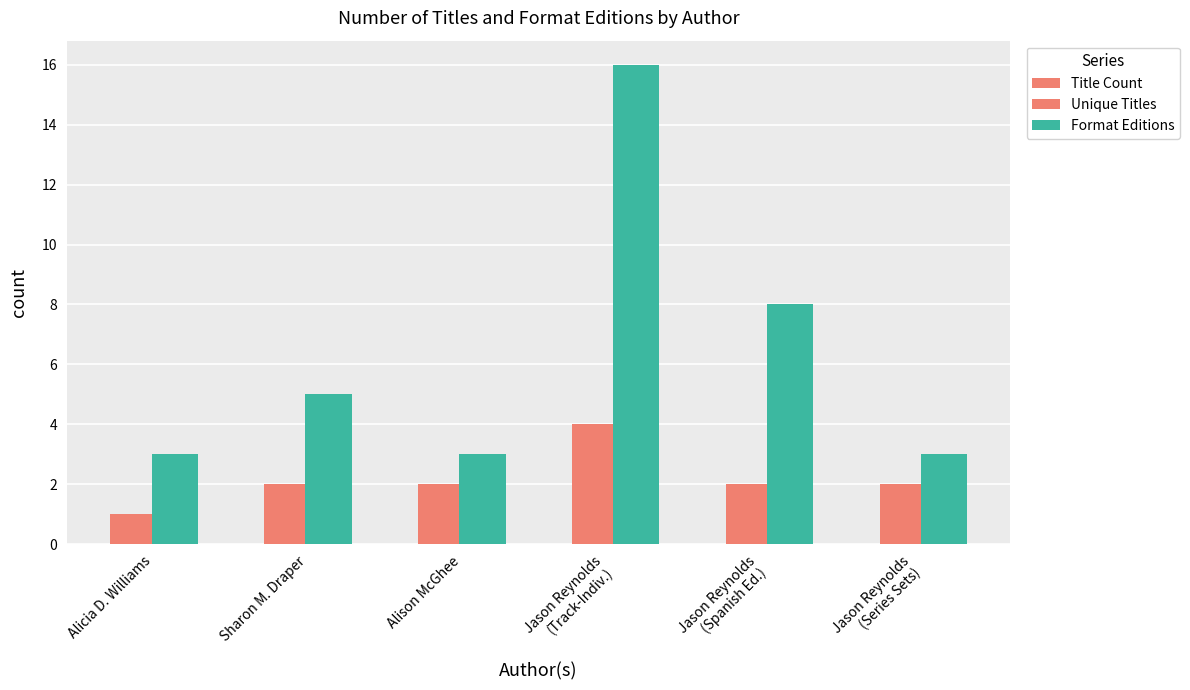

How many groups of bars are there?

6